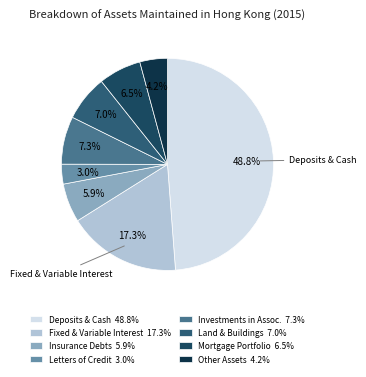

How many segments does this pie chart have?

8